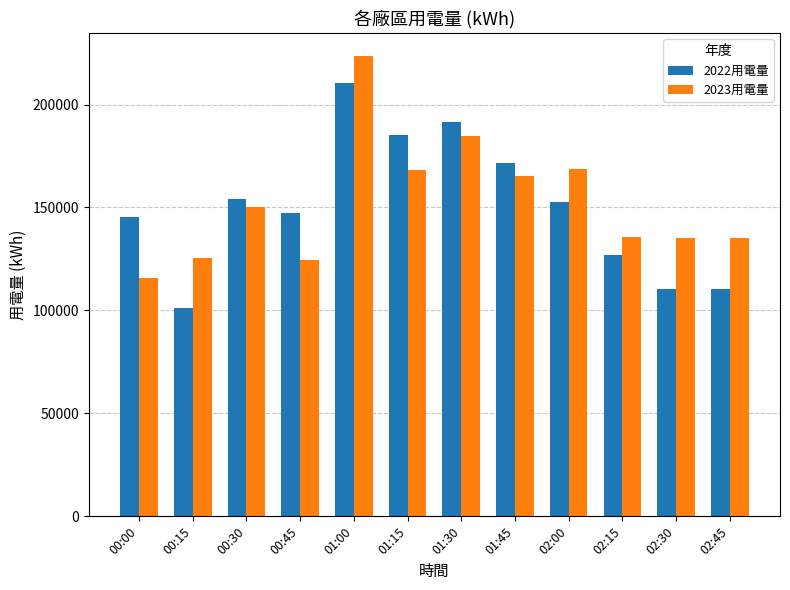

Which category has the lowest value in the 2022用電量 series?

00:15